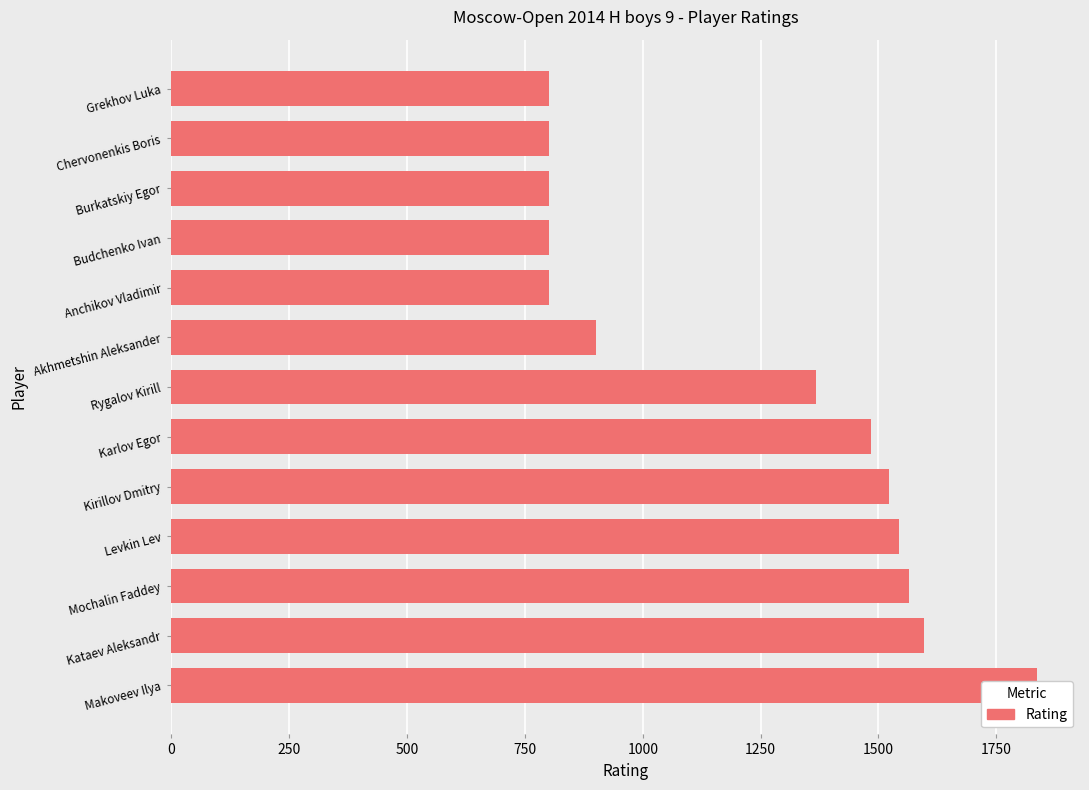

What is the sum of all values?

15815